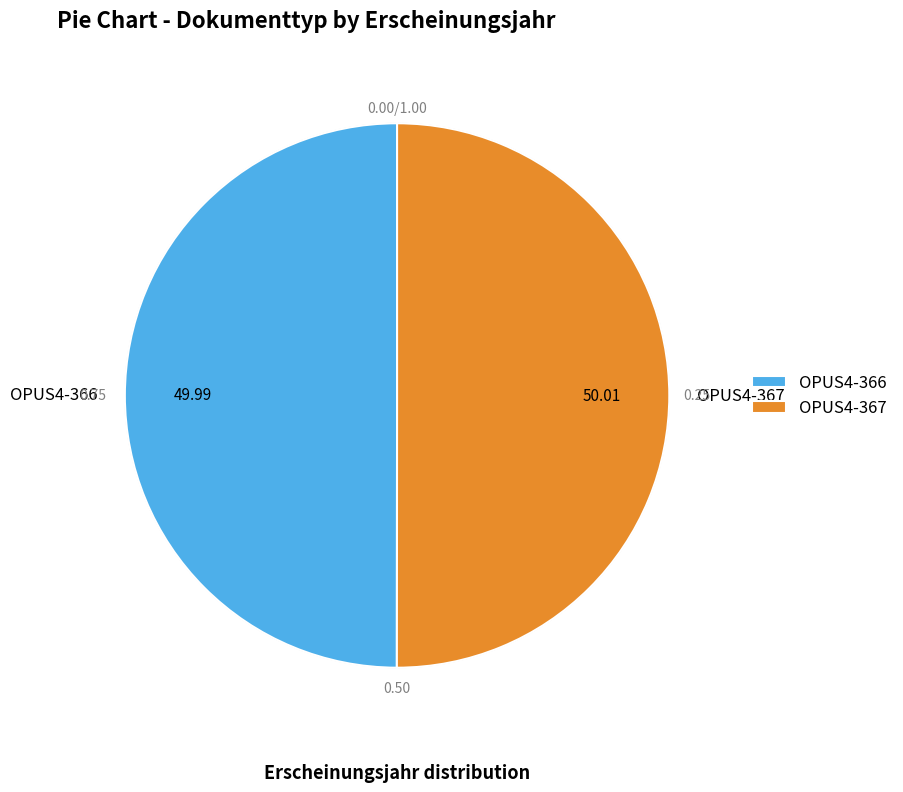

The OPUS4-366 slice represents 50% of the pie. True or false?

True